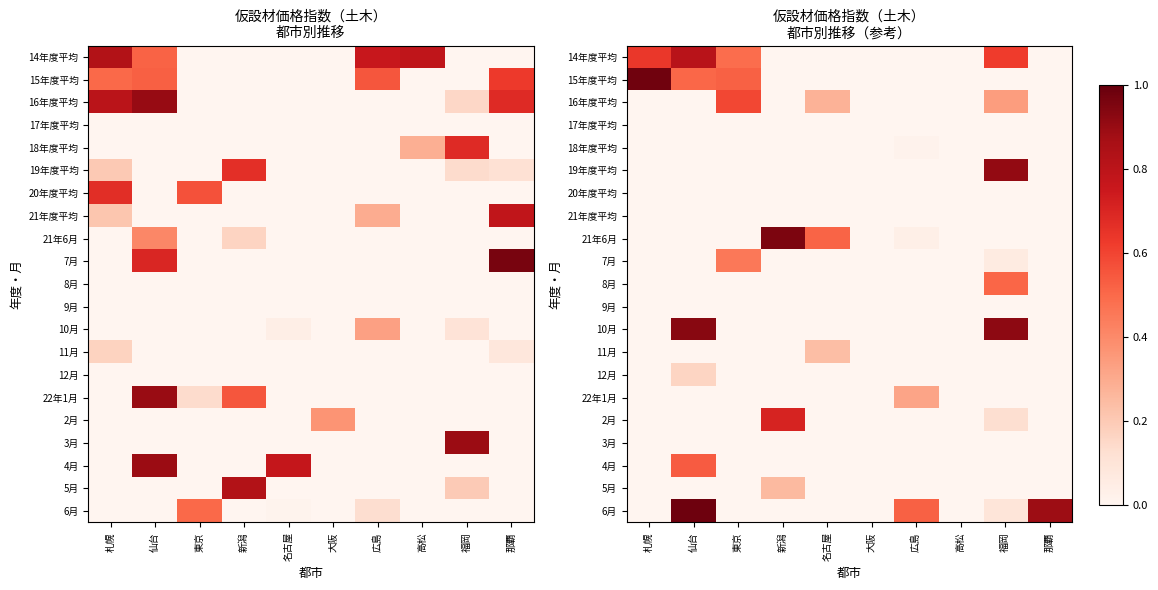

Rank the categories by 2月 value from lowest to highest.

札幌, 仙台, 東京, 名古屋, 大阪, 広島, 高松, 那覇, 福岡, 新潟